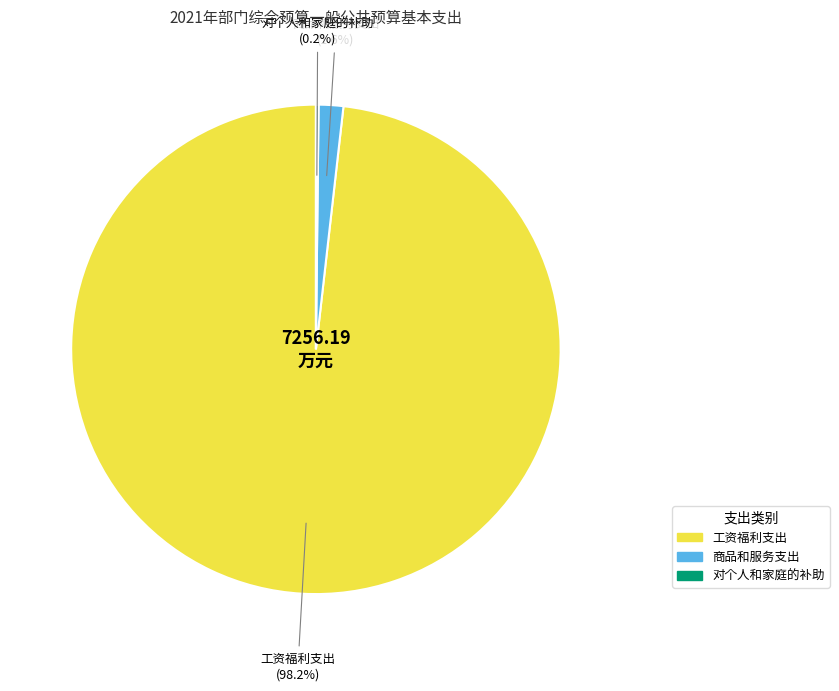

Which has a higher value, 工资福利支出 or 商品和服务支出?

工资福利支出